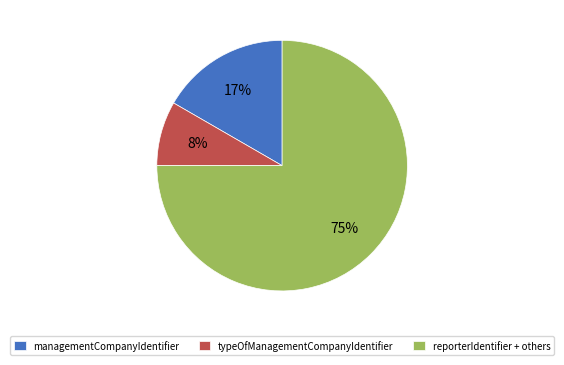

To the nearest percent, what percentage of the pie is typeOfManagementCompanyIdentifier?

8%